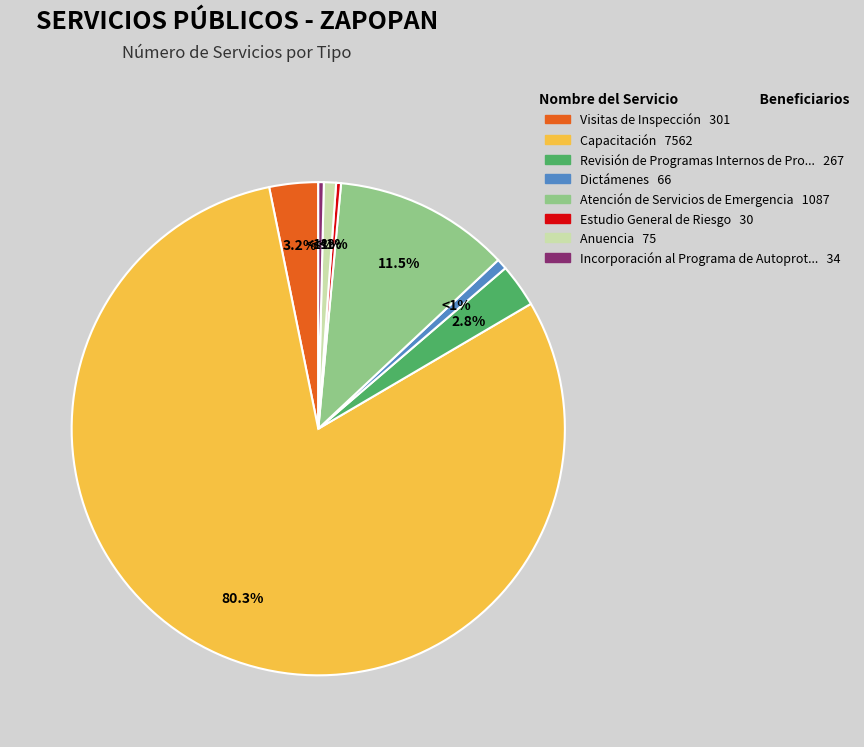

The Atención de Servicios de Emergencia slice represents 26% of the pie. True or false?

False